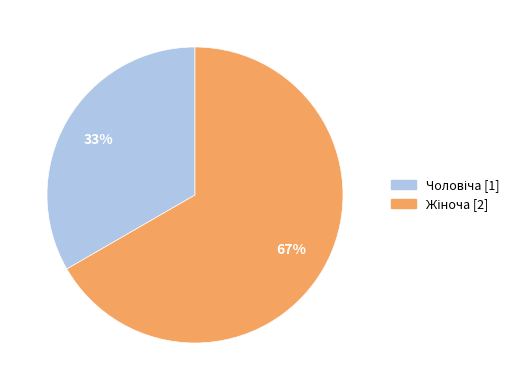

To the nearest percent, what is the average slice percentage?

50%